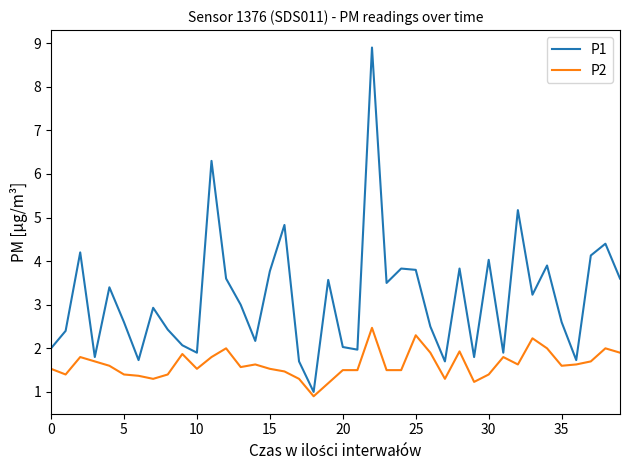

List the series in order of their peak value, lowest first.

P2, P1